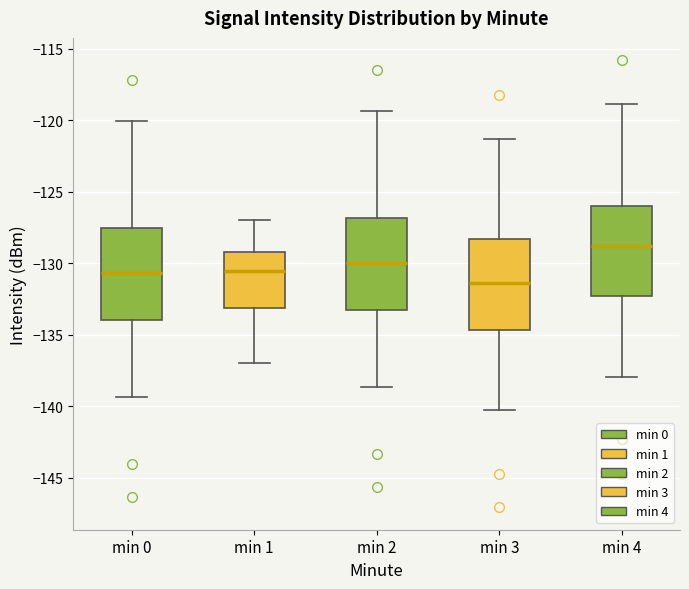

Which box's median line is the highest?

min 4